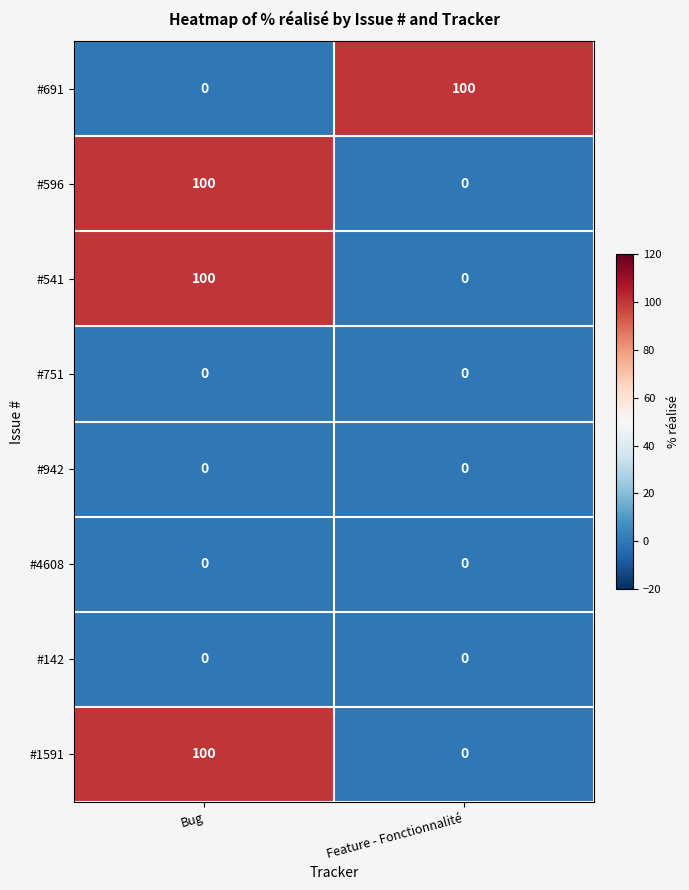

Reading left to right, what are all the values shown in this chart?

#691: 0	100
#596: 100	0
#541: 100	0
#751: 0	0
#942: 0	0
#4608: 0	0
#142: 0	0
#1591: 100	0